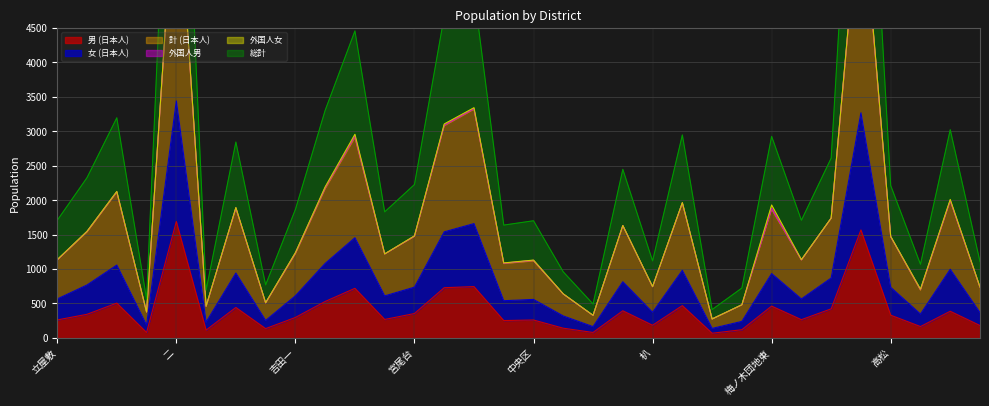

What is the difference between the second highest and second lowest values in the 男 (日本人) series?

1489